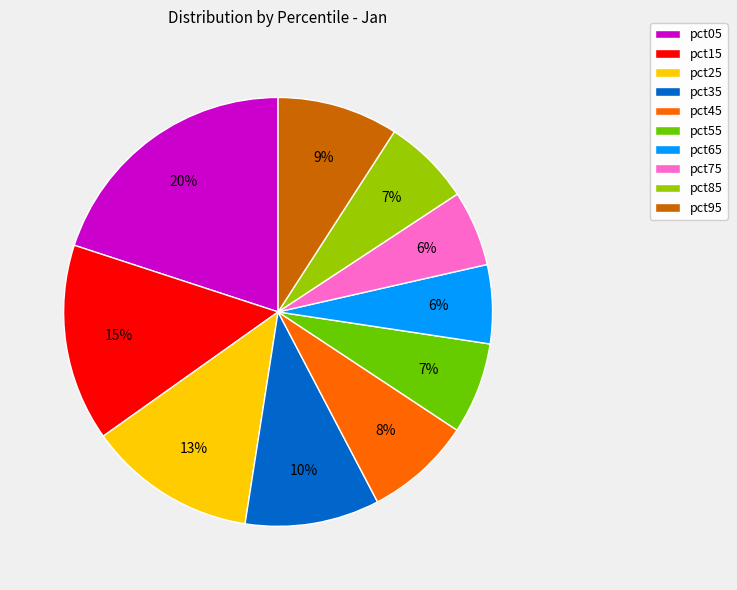

Which has a higher value, pct55 or pct45?

pct45